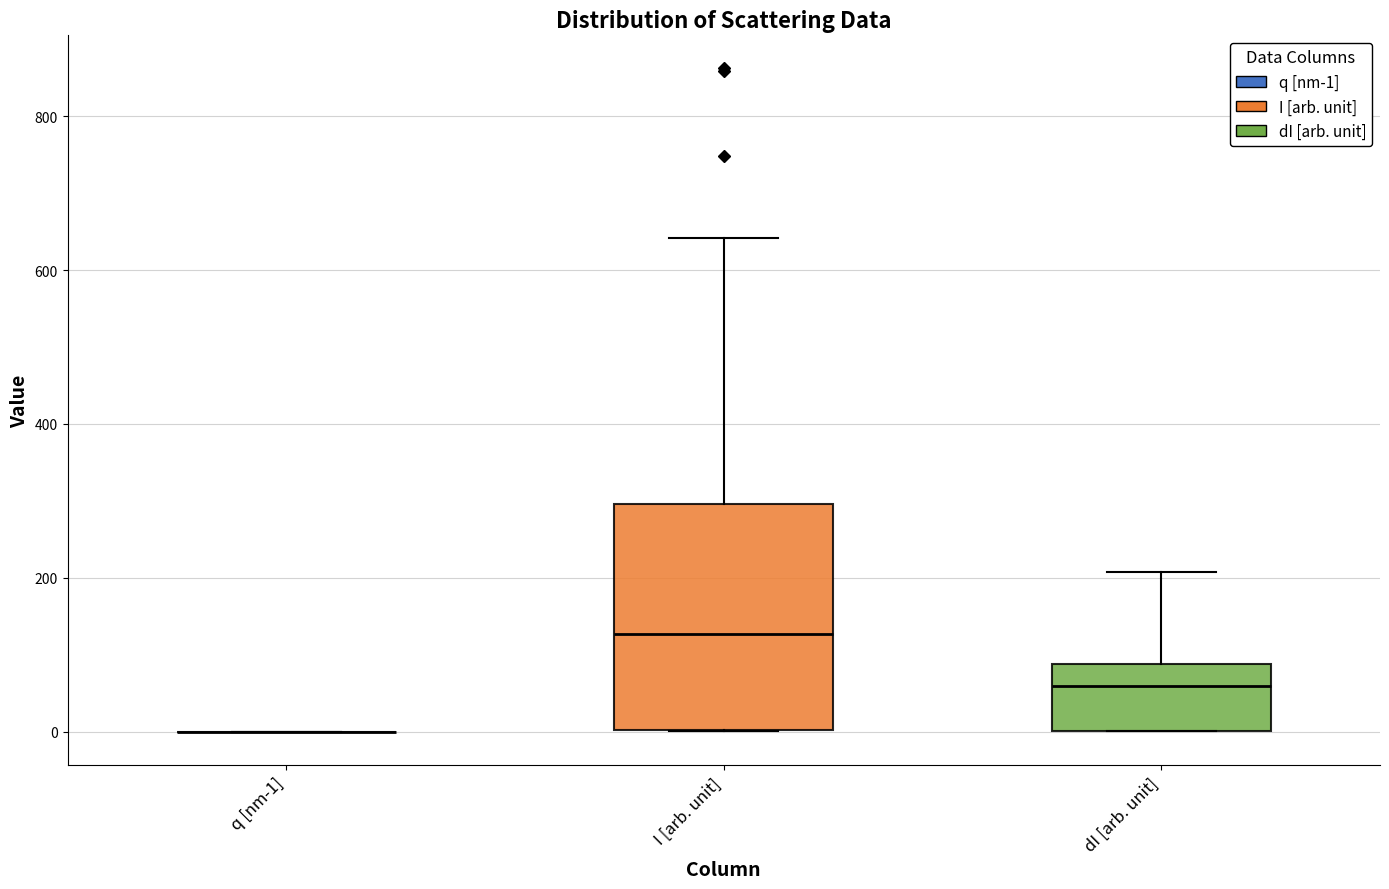

Comparing the boxes themselves (not the whiskers), which one is the tallest?

I [arb. unit]